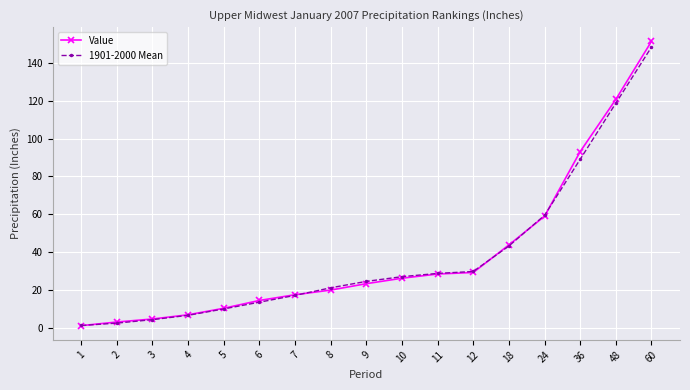

What are all the series names shown in the legend?

Value, 1901-2000 Mean